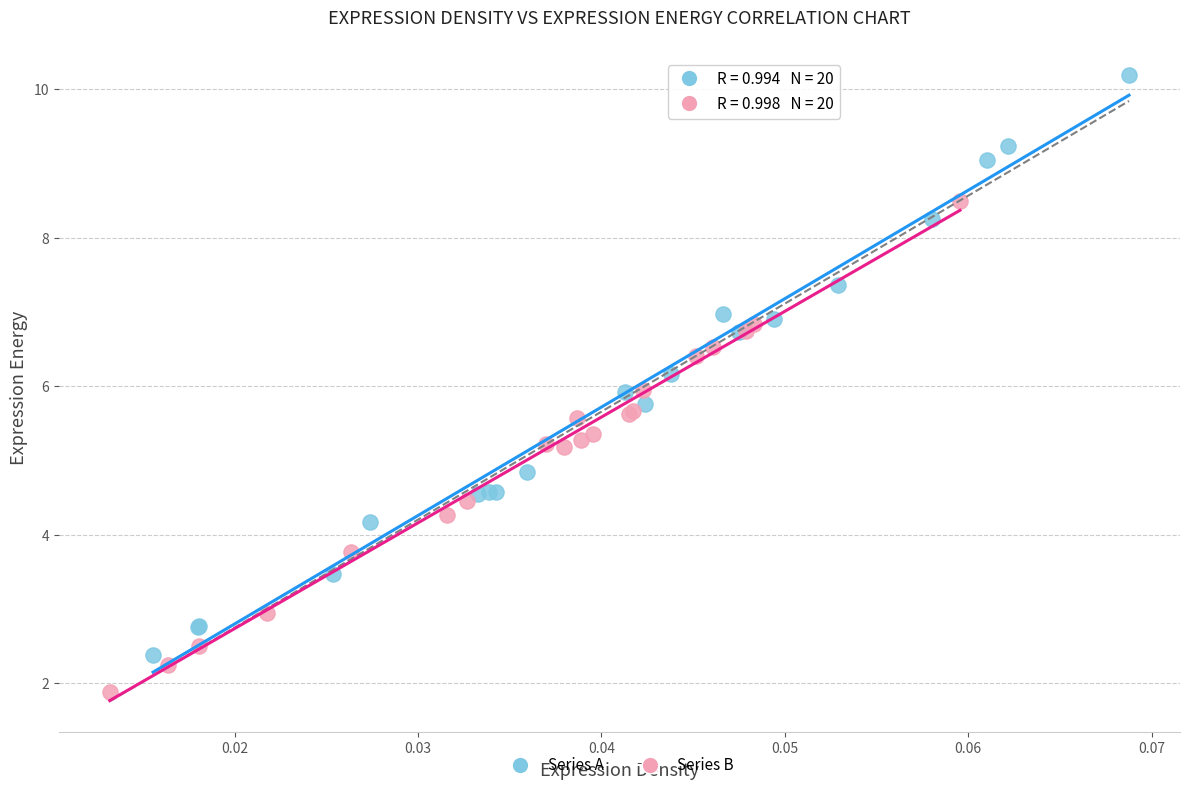

Which series has the widest spread of Y values?

Series A